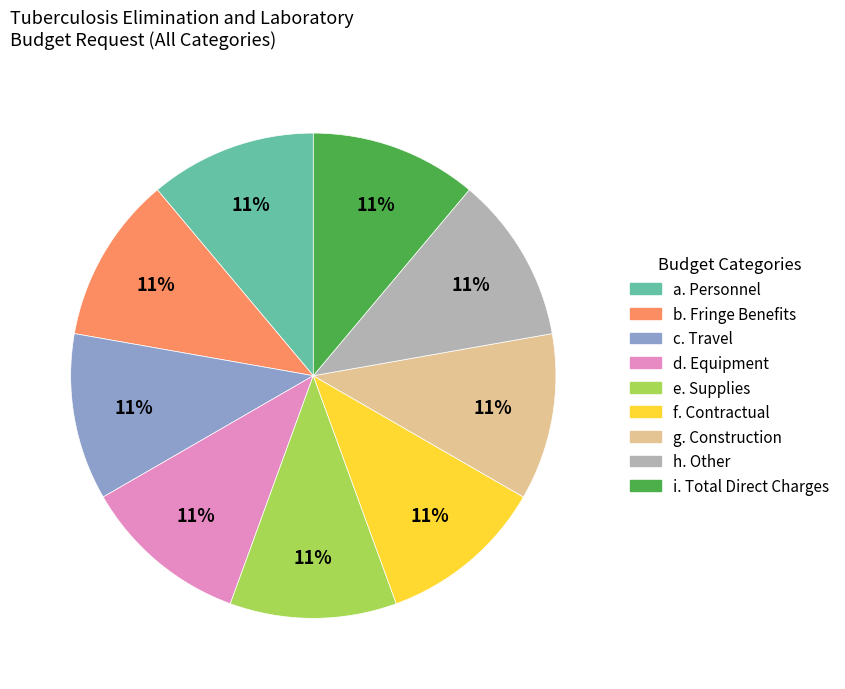

Do c. Travel and i. Total Direct Charges together represent more than half of the pie?

No